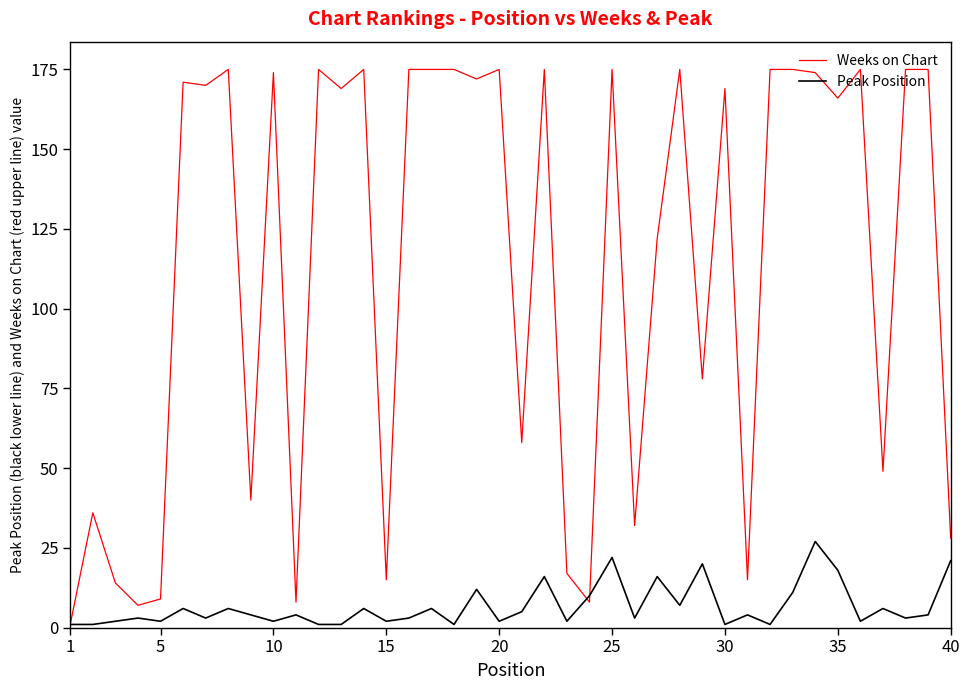

At how many categories does at least one series exceed 47?

27